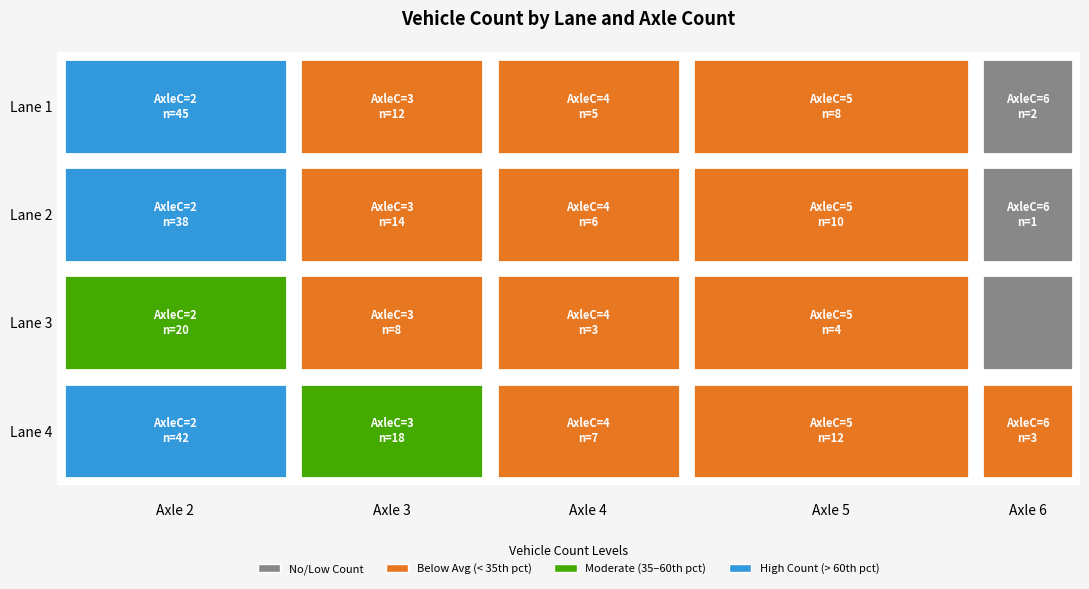

Is the value of 1 at 2 greater than the value of 3 at 2?

Yes